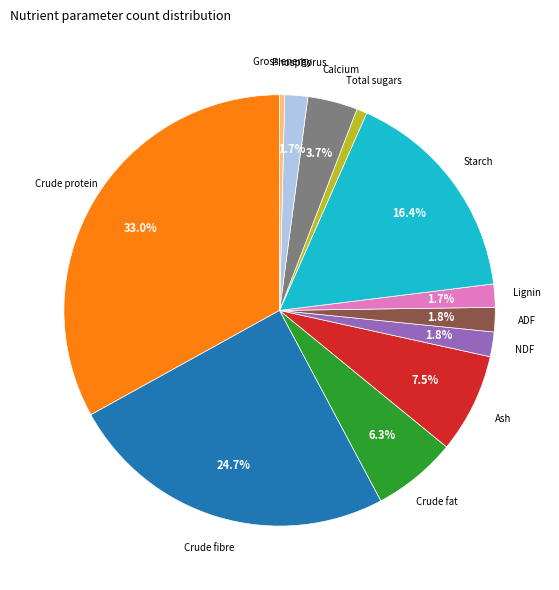

Which has a higher value, Calcium or Total sugars?

Calcium